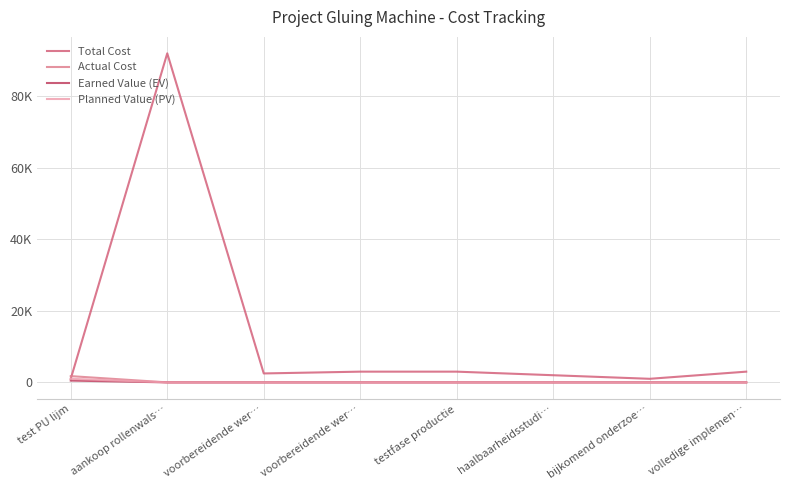

What are all the series names shown in the legend?

Total Cost, Actual Cost, Earned Value (EV), Planned Value (PV)